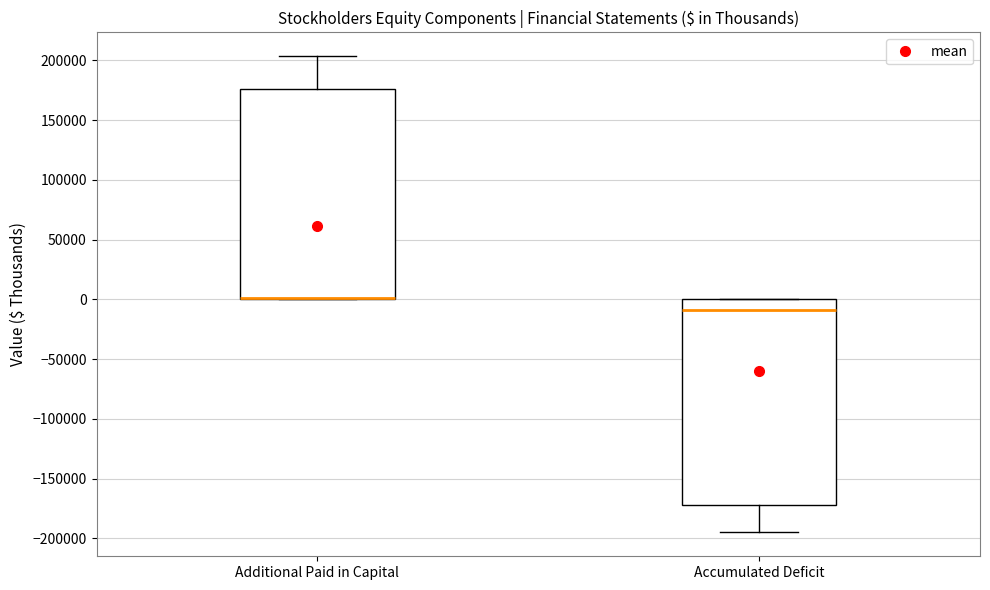

Reading left to right, read every box against the y-axis: the position of its median line, the range the box covers, and the ends of its whiskers. The values are not printed on the chart, so give them approximately, as read against the axis.

Additional Paid in Capital: median 0 (drawn on the box's lower edge), box 0 to 175000, whiskers 0 to 205000
Accumulated Deficit: median -10000, box -170000 to 0, whiskers -195000 to 0